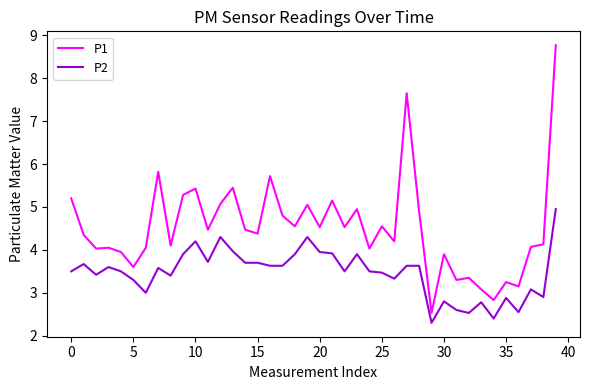

True or false: P2 and P1 cross at least once.

False